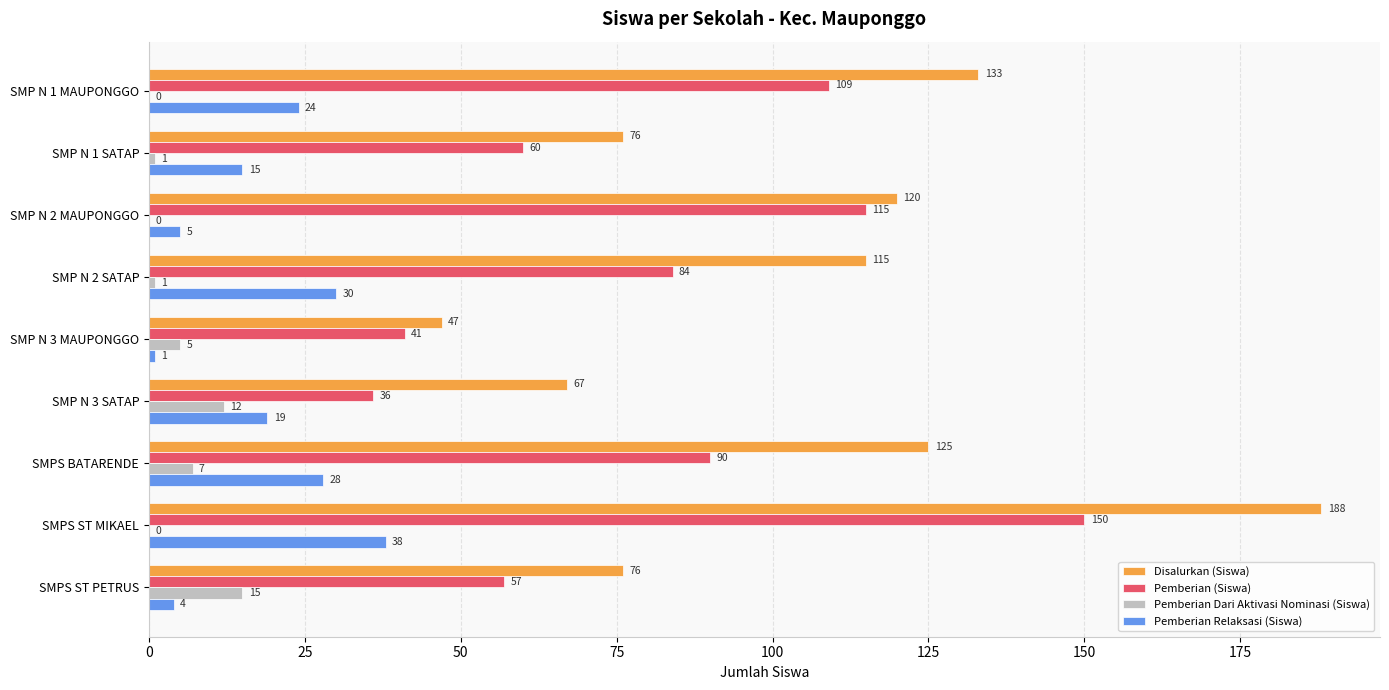

What is the maximum value for Disalurkan (Siswa)?

188